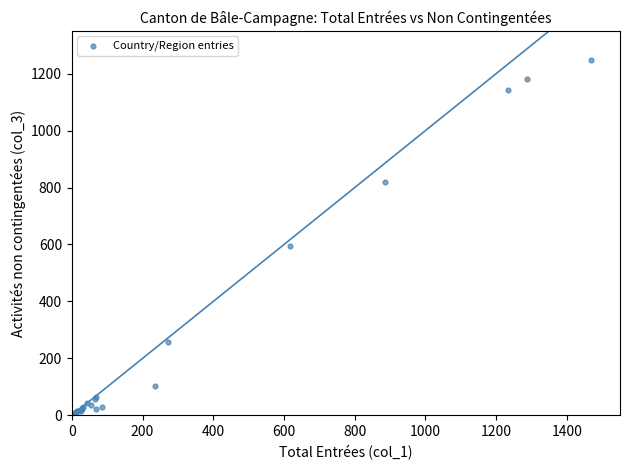

What Y value in the scatter plot is closest to 623?

595